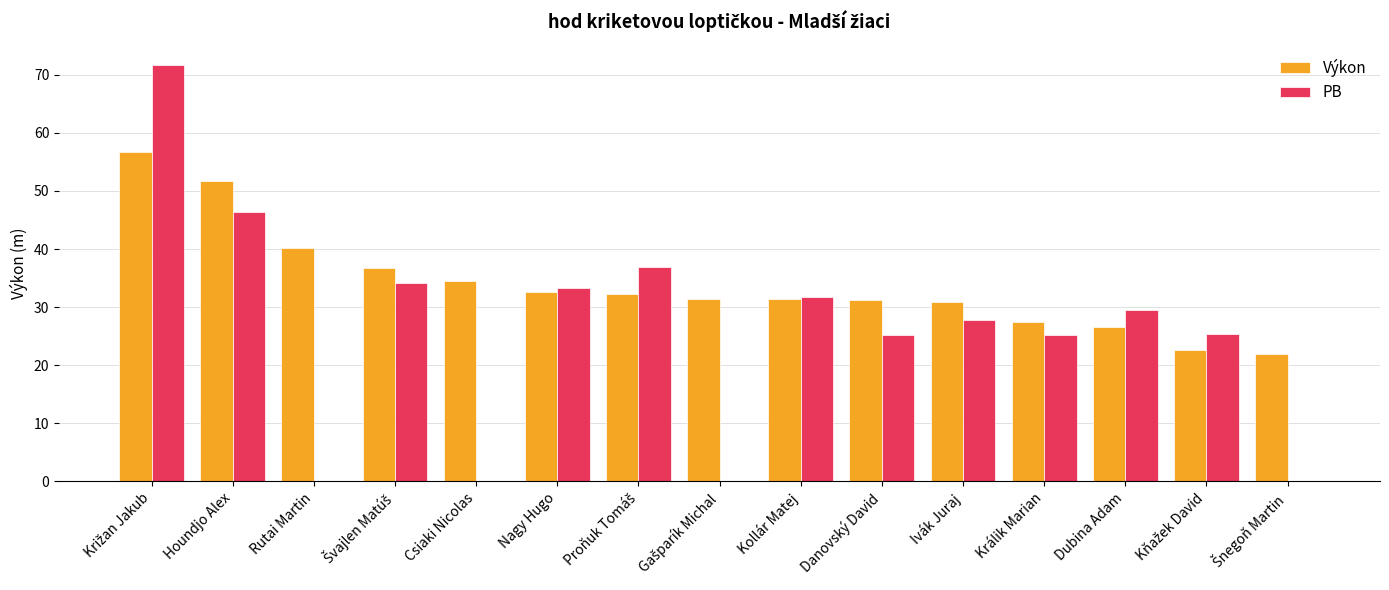

Which series has the widest spread of values?

PB